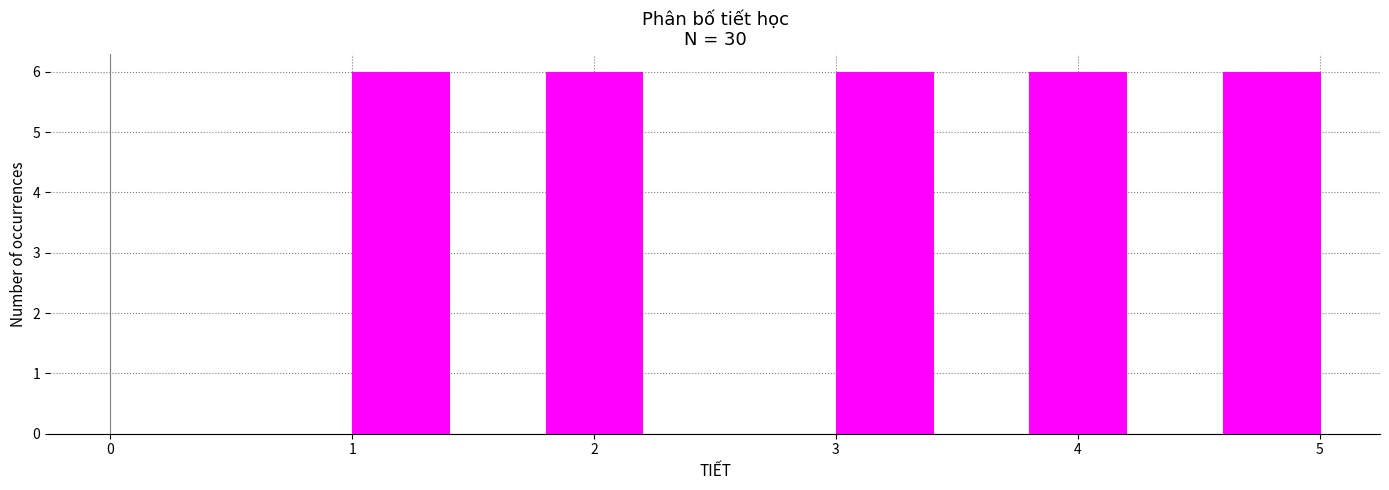

Reading left to right, list every bar in this chart as the range it spans on the x-axis followed by its height. The values are not printed on the chart, so give them approximately, as read against the axis.

1.0 to 1.4: 6
1.4 to 1.8: 0
1.8 to 2.2: 6
2.2 to 2.6: 0
2.6 to 3.0: 0
3.0 to 3.4: 6
3.4 to 3.8: 0
3.8 to 4.2: 6
4.2 to 4.6: 0
4.6 to 5.0: 6